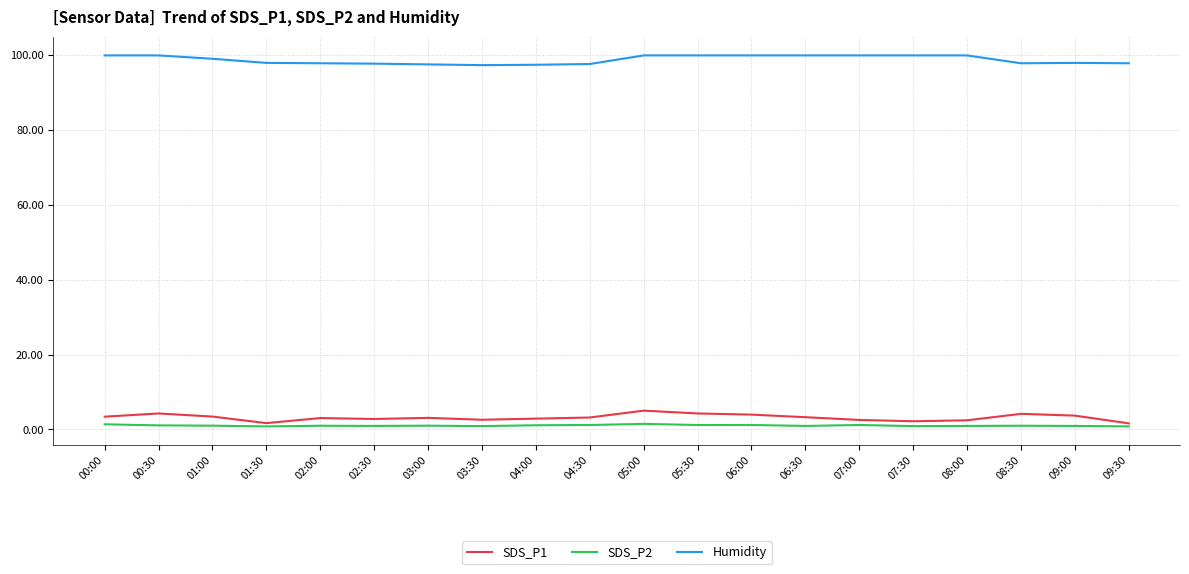

How many lines are shown in the chart?

3